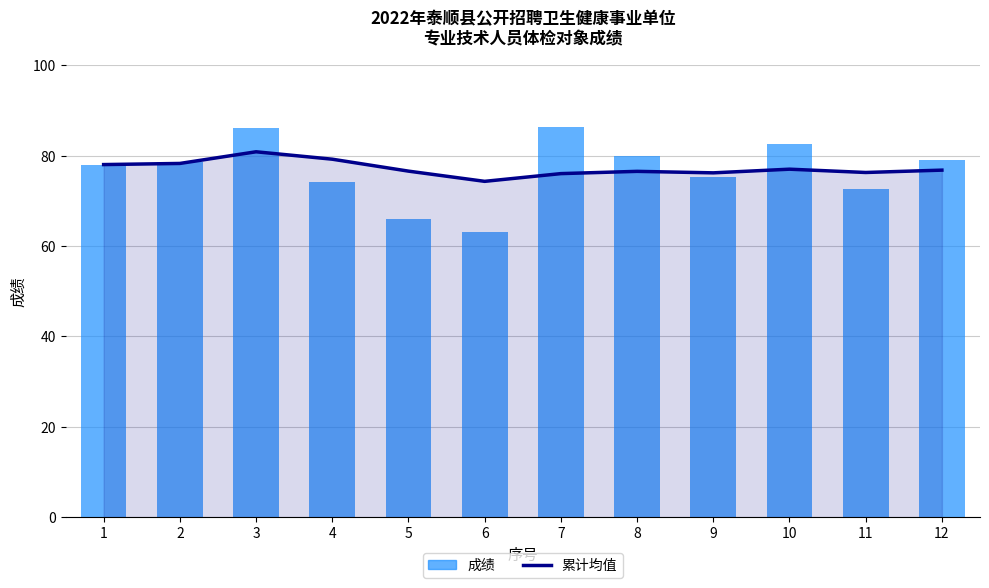

What is the value of the 累计均值 bar at the 10th from the left?

77.0